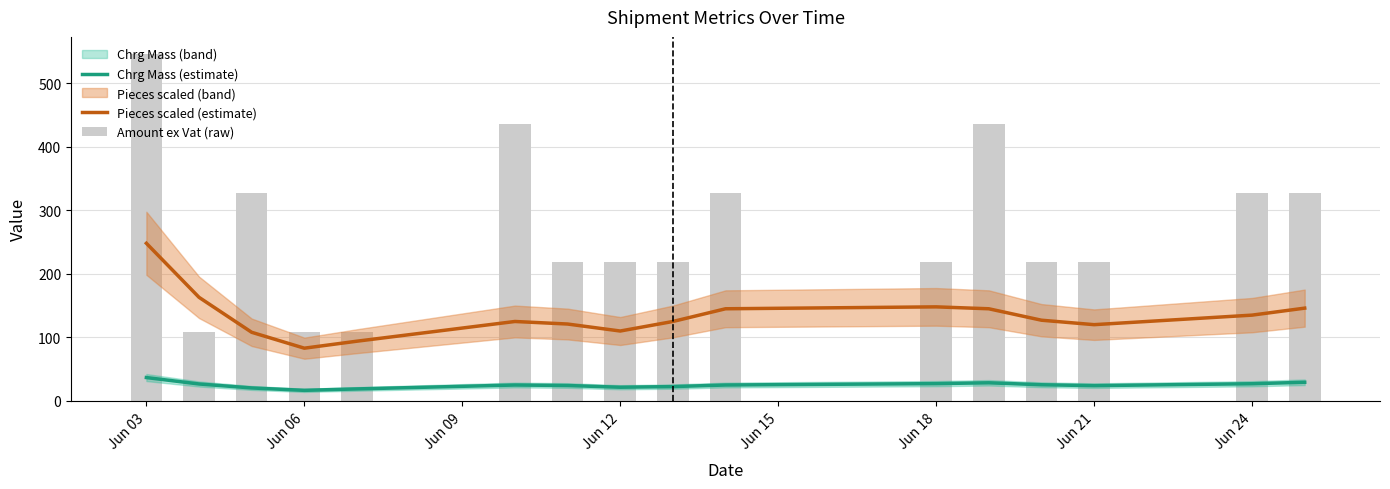

Reading left to right, what are all the values shown in this chart?

Chrg Mass (estimate): 36.8	26.7	20.5	16.7	18.9	25.1	24.3	21.6	22.6	25.1	27.3	28.6	25.5	24.1	27.1	29.4
Pieces scaled (estimate): 248.0	163.0	108.0	83.0	94.0	125.0	121.0	110.0	125.0	145.0	148.0	145.0	127.0	120.0	135.0	146.0
Amount ex Vat (raw): 545.4	109.1	327.2	109.1	109.1	436.3	218.2	218.2	218.2	327.2	218.2	436.3	218.2	218.2	327.2	327.2